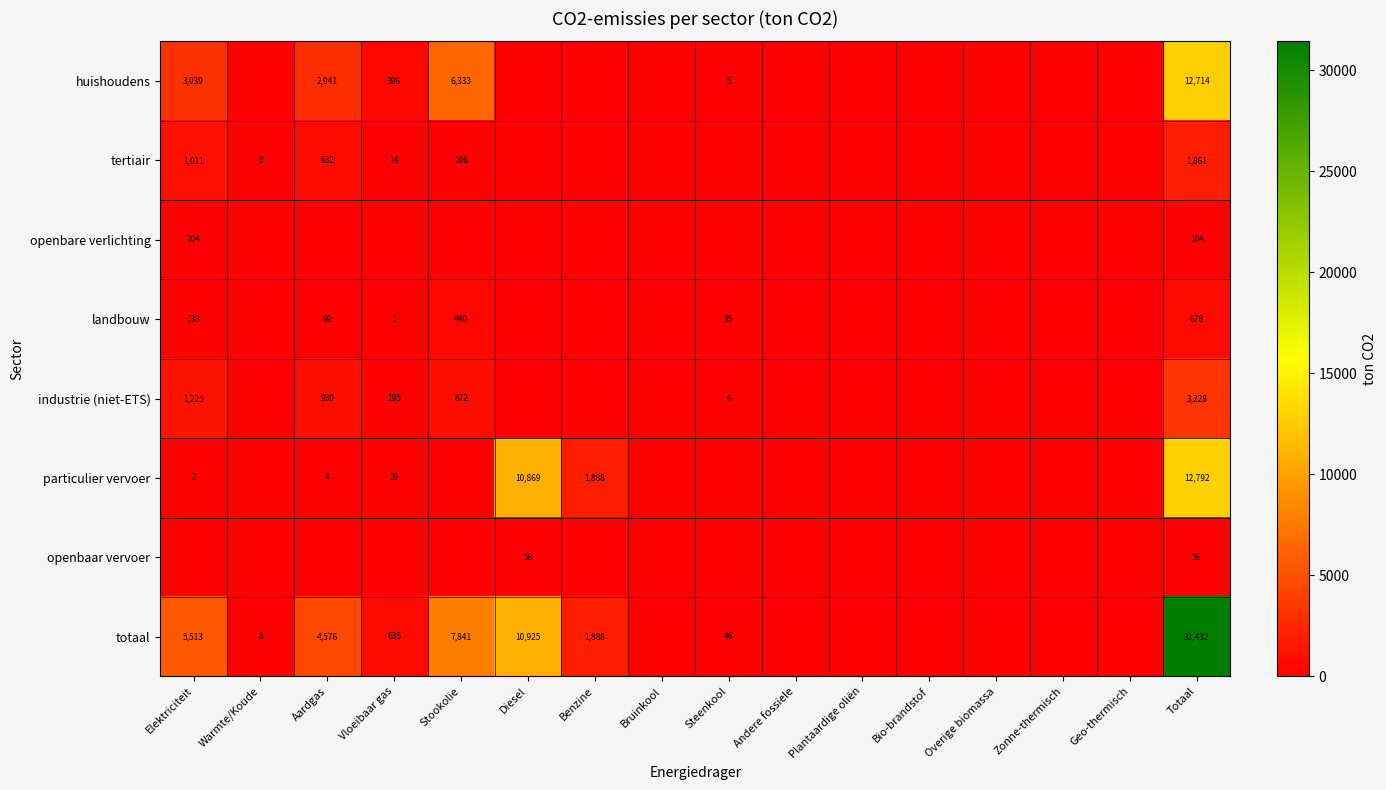

What is the difference between the industrie (niet-ETS) values at Vloeibaar gas and Stookolie?

677